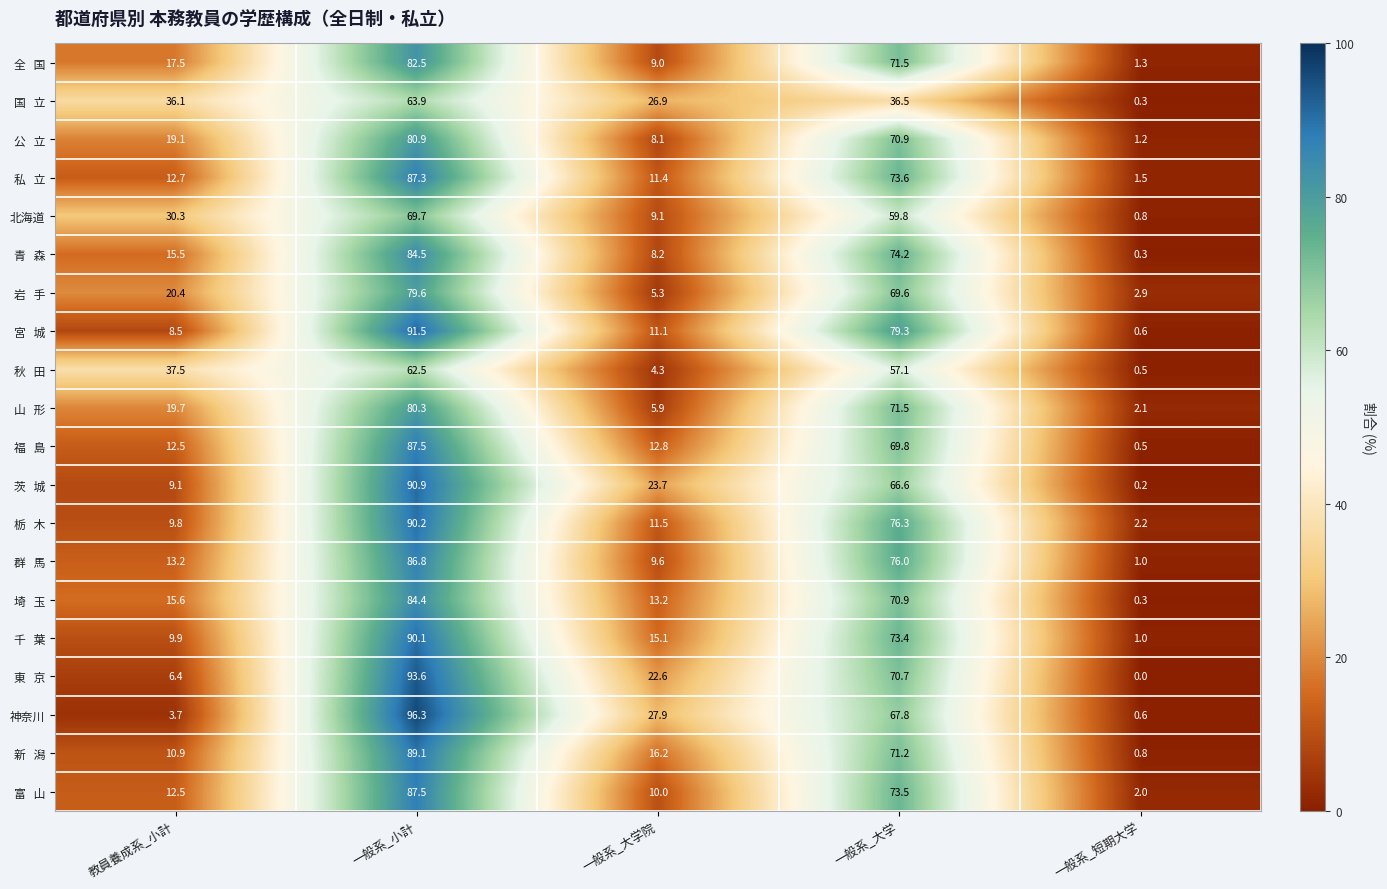

What is the difference between the maximum and minimum values in the 神奈川 series?

95.7